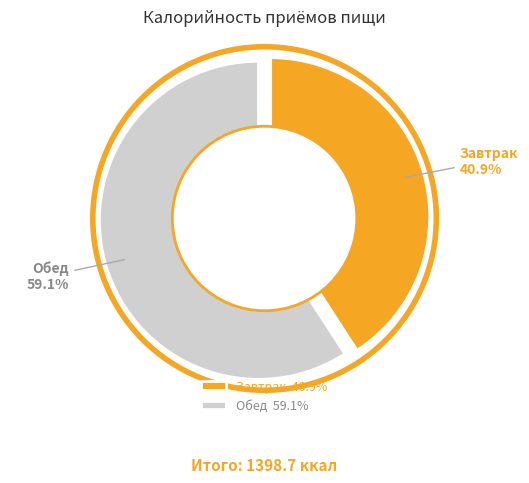

Which category has the smallest portion of the pie?

Завтрак